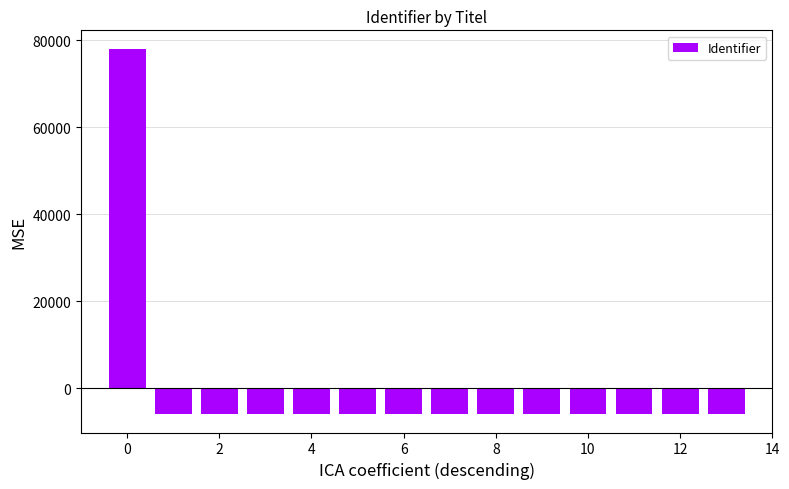

What is the smallest value displayed?

-6025.4